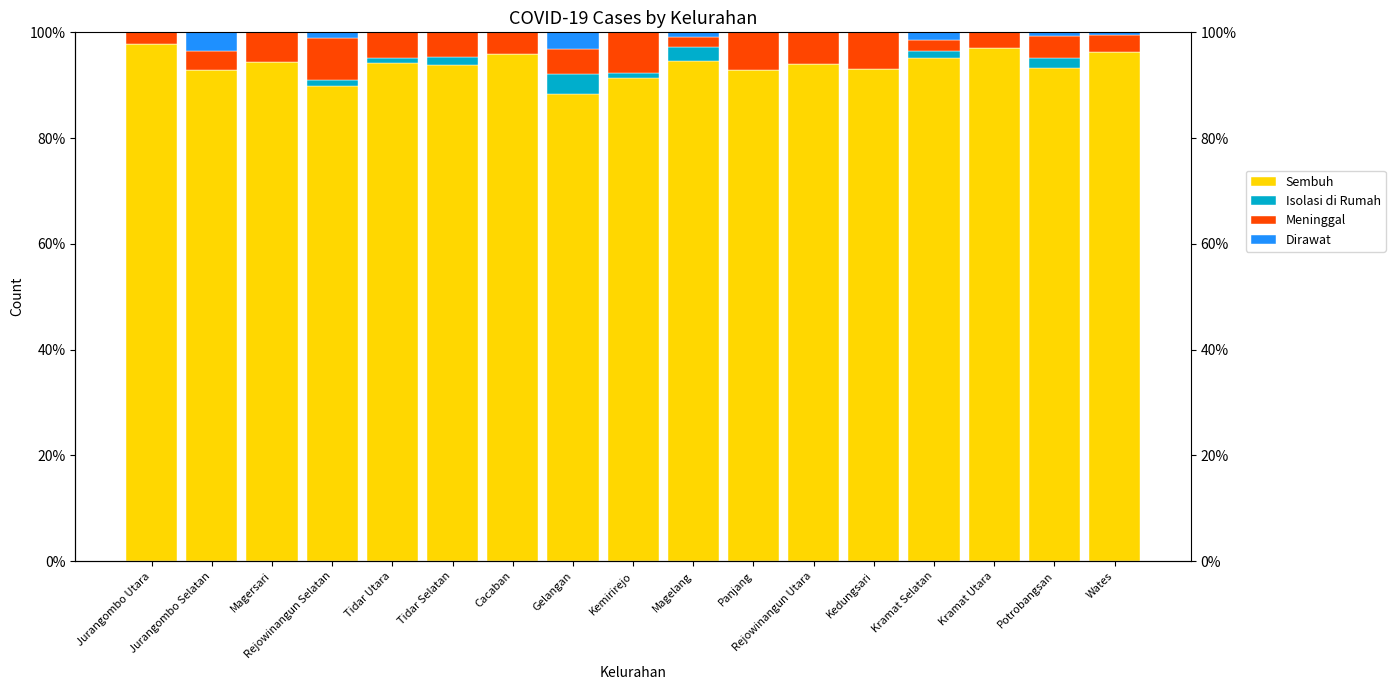

Which series changed the most between Kramat Selatan and Kramat Utara?

Sembuh